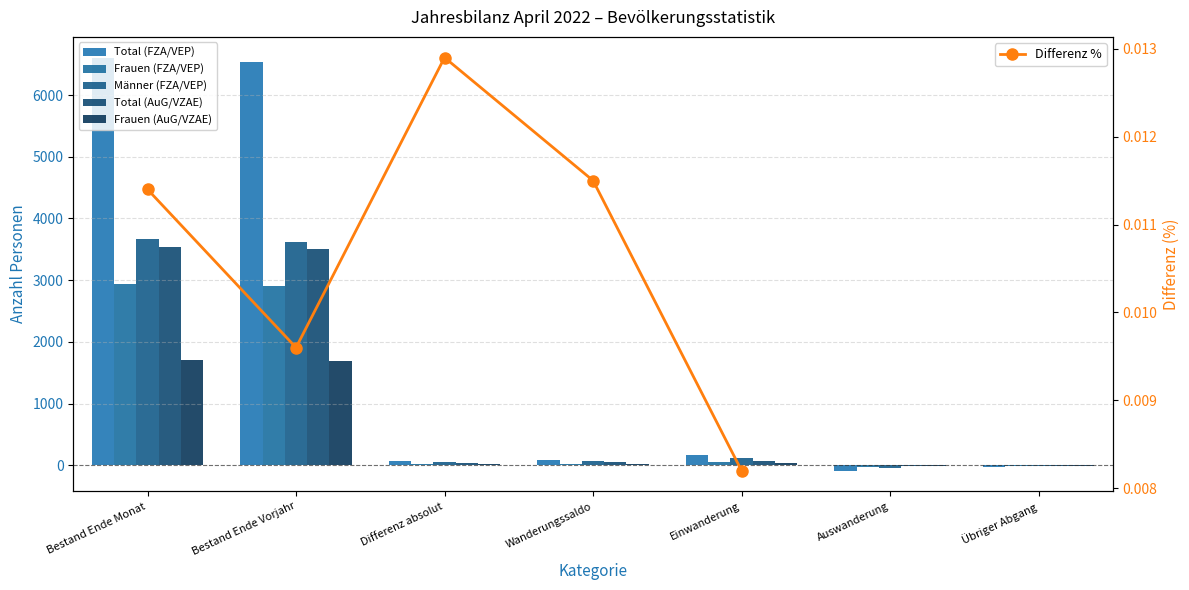

The value of Total (FZA/VEP) at Auswanderung is -85. True or false?

True